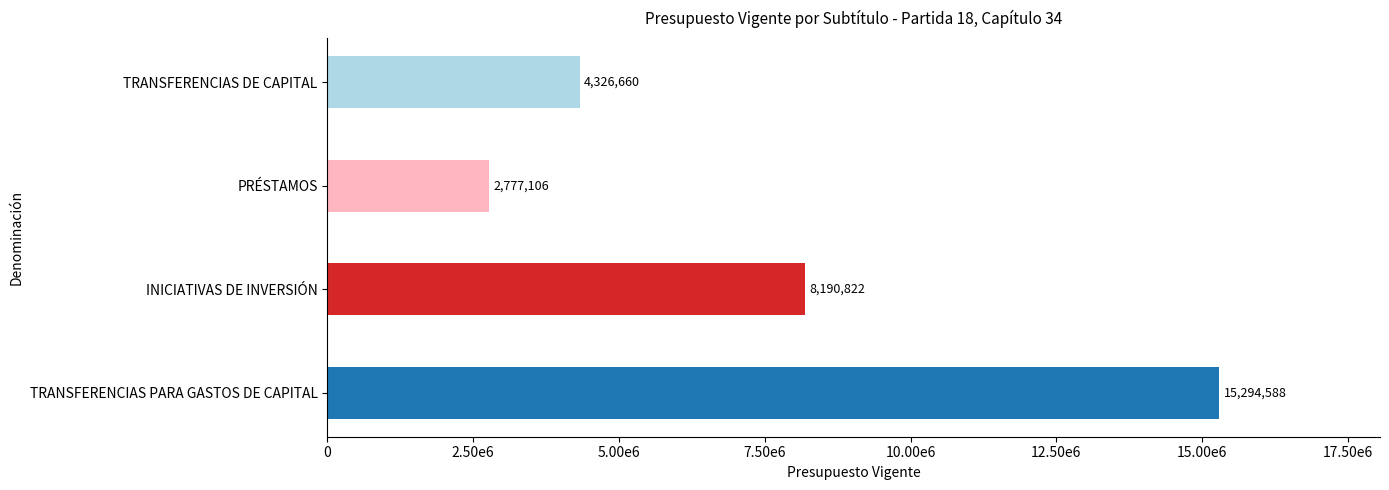

Are the bars horizontal?

Yes